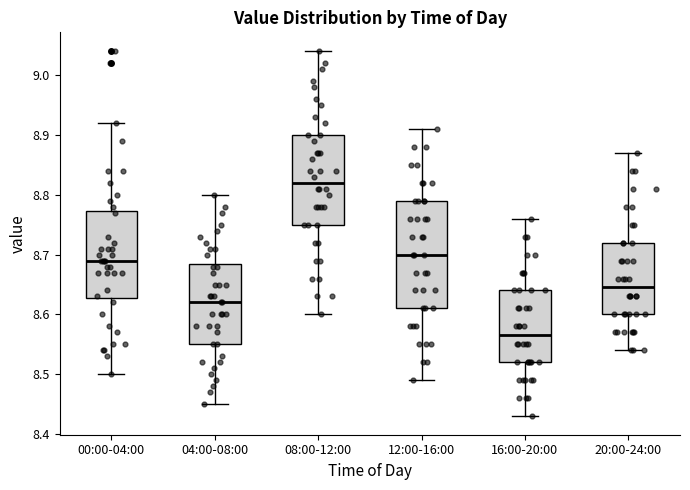

Comparing the boxes themselves (not the whiskers), which one is the tallest?

12:00-16:00